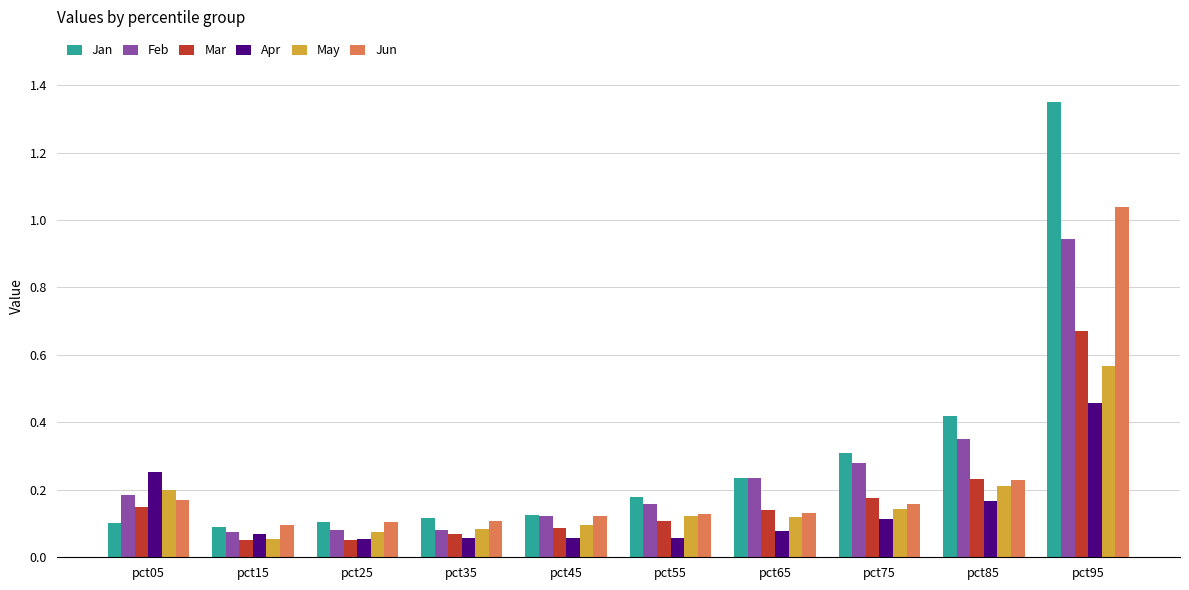

What is the total value across all series at pct75?

1.2